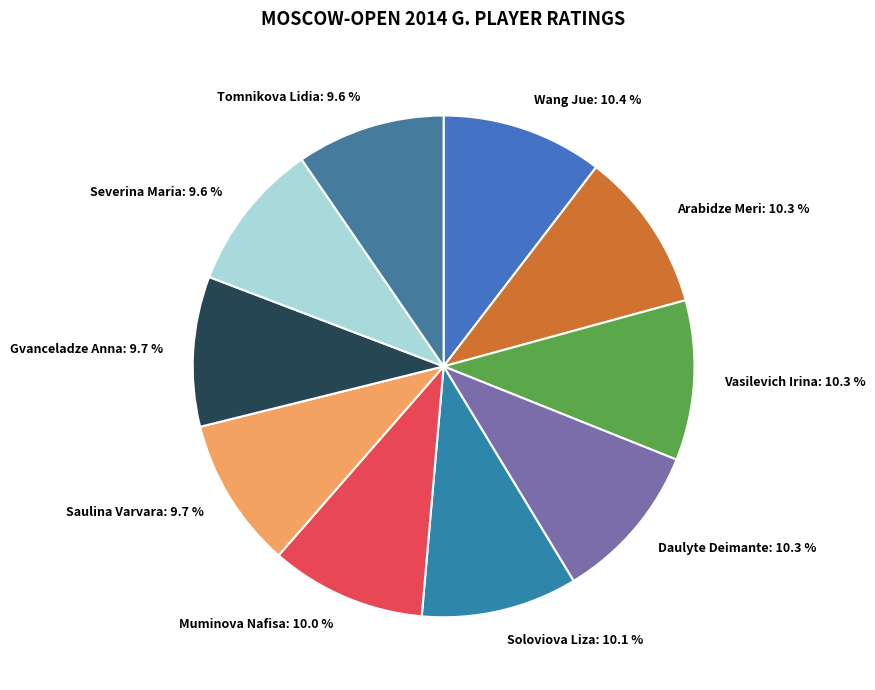

Approximately how many times larger is the value at Tomnikova Lidia compared to Daulyte Deimante?

0.9